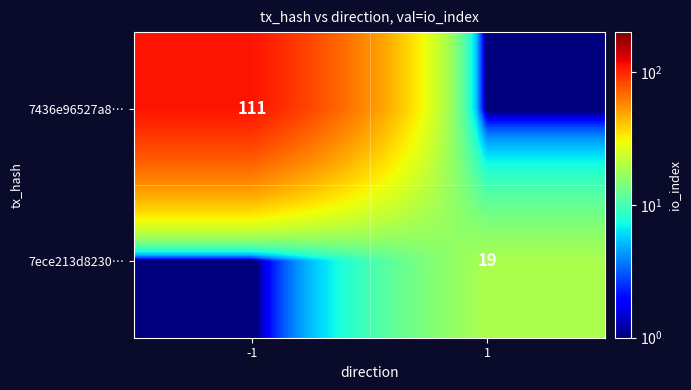

What is the difference between the maximum and minimum values in the 7ece213d8230… series?

18.5